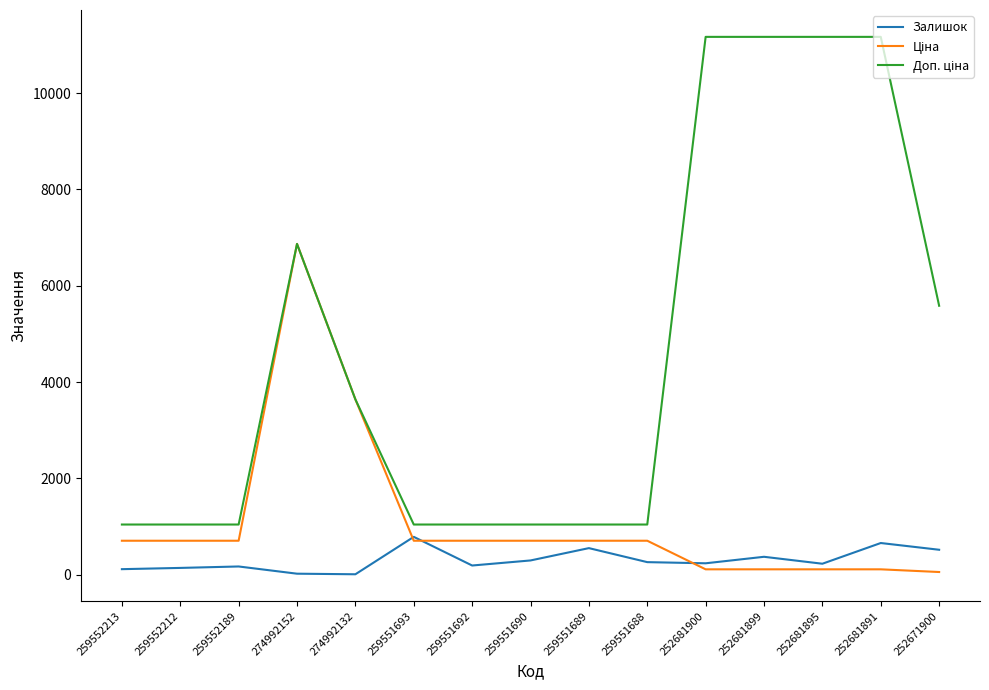

At which category is the sum across all series the highest?

274992152